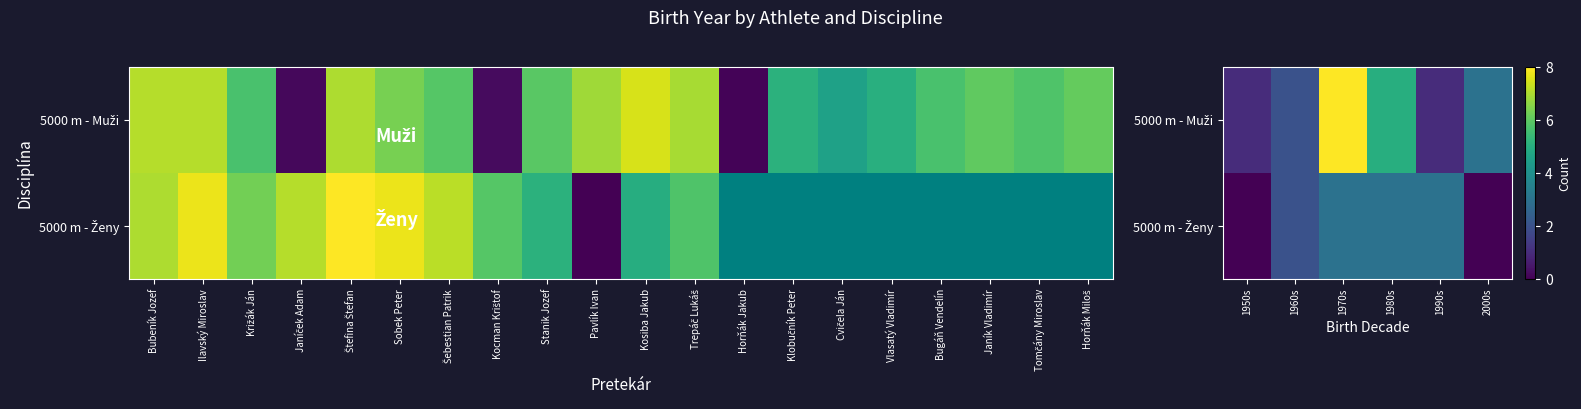

Which series has the widest spread of values?

5000 m - Muži